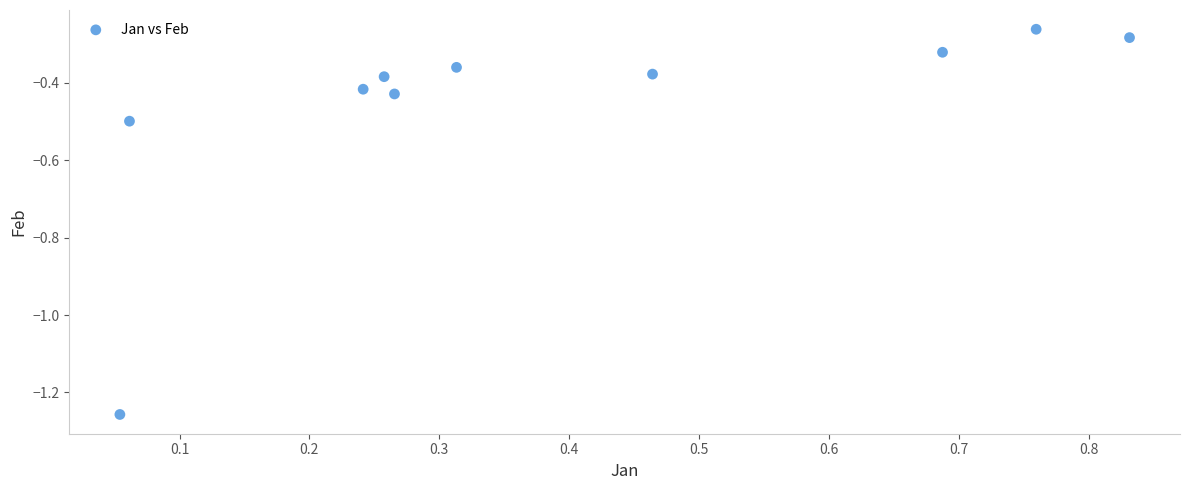

What is the range of Y values (max minus min)?

1.0